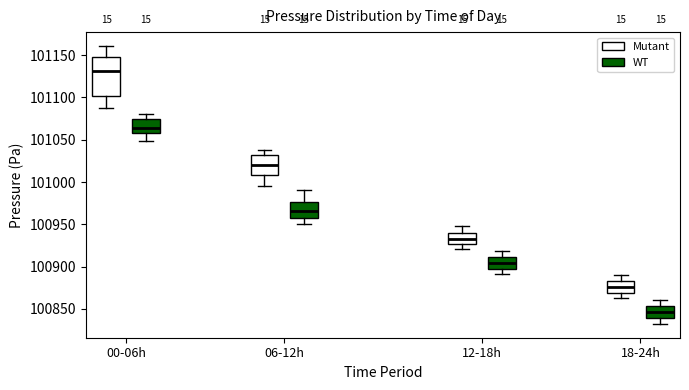

Which box is the tallest, from its lower edge to its upper edge?

00-06h (Mutant)